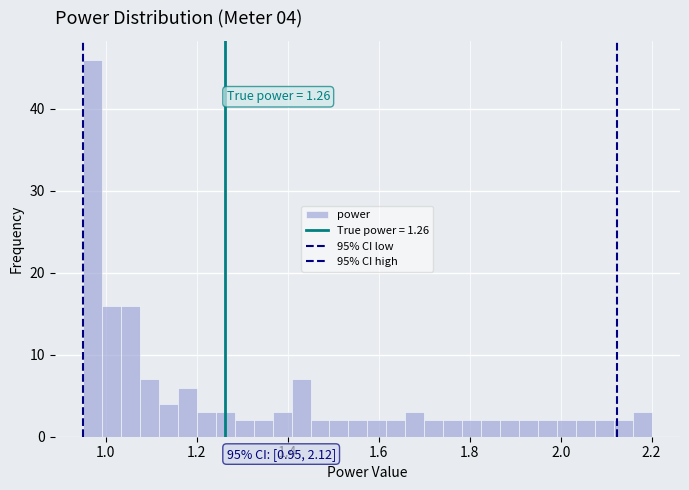

Around what value on the x-axis is the tallest bar? Give the approximate position of its centre, as read against the axis.

0.98